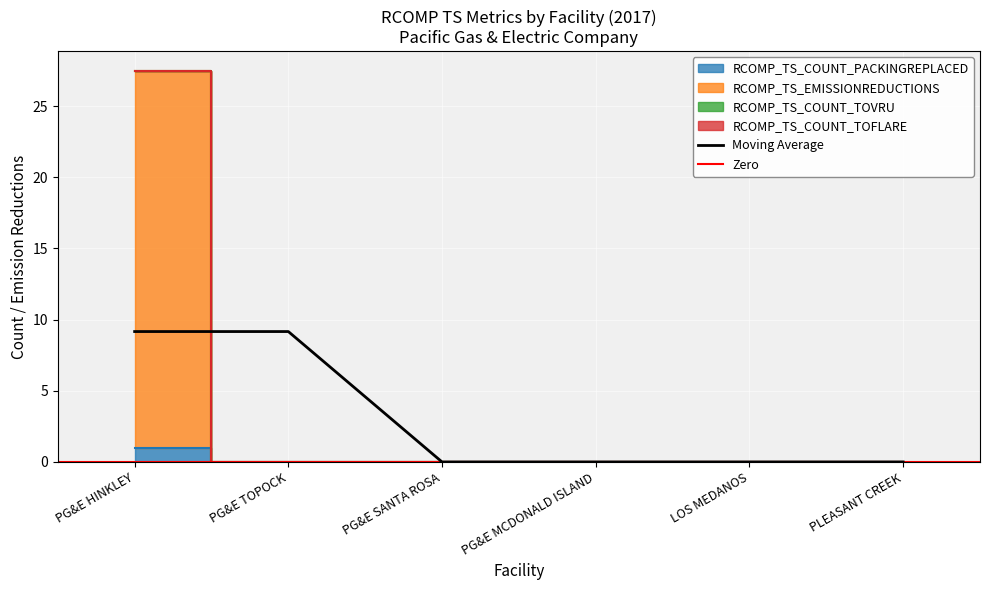

What is the highest value of the Moving Average series?

9.2